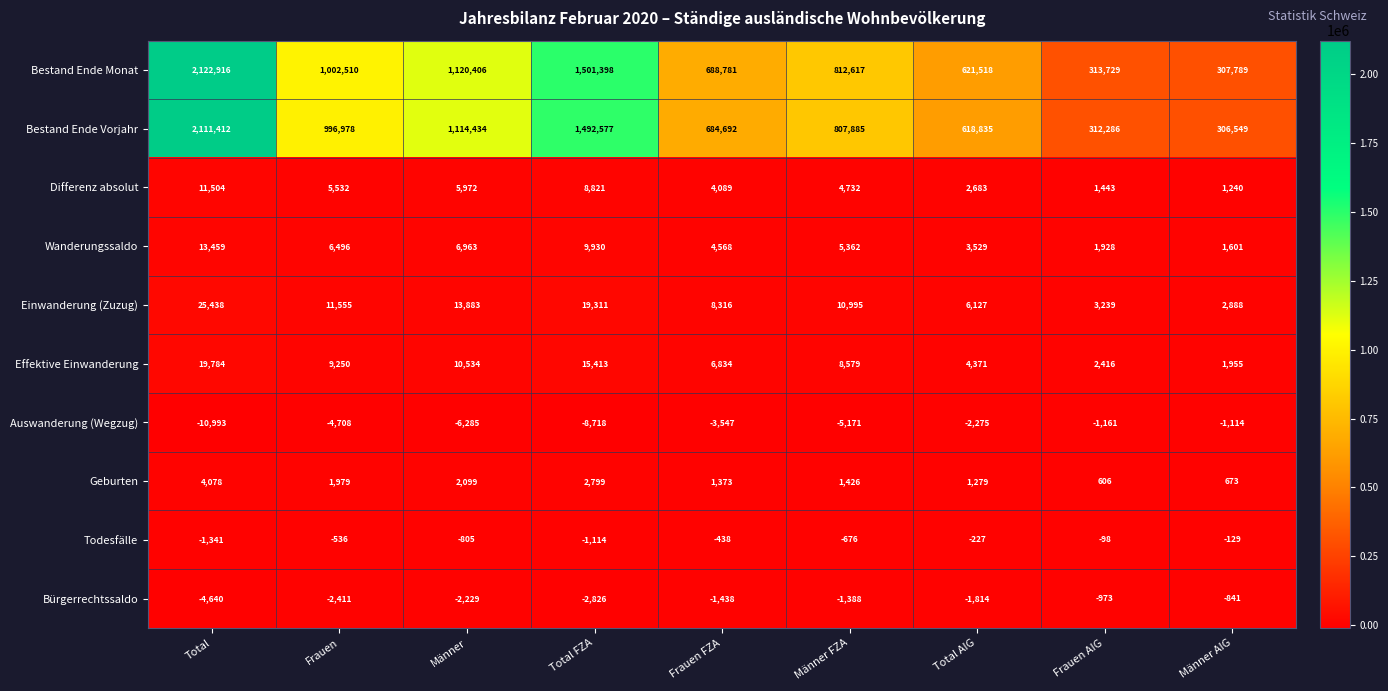

What is the difference between the highest and lowest values at Frauen?

1007218